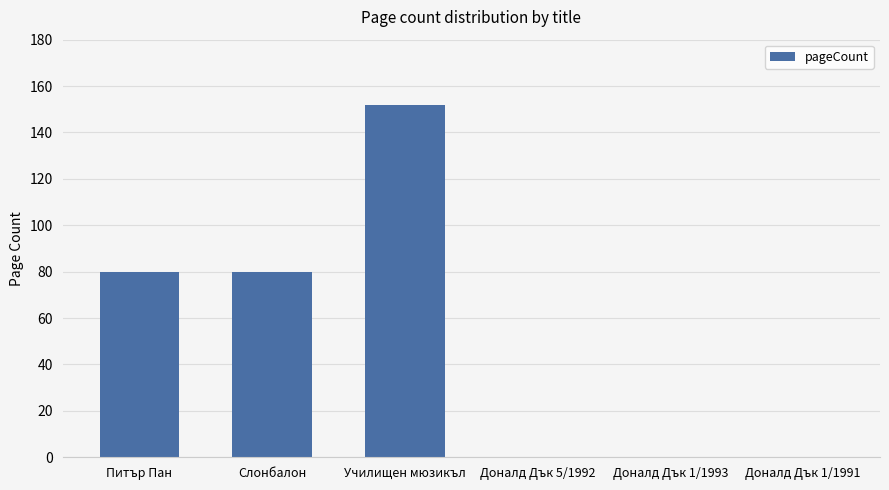

What is the approximate value at Слонбалон?

80